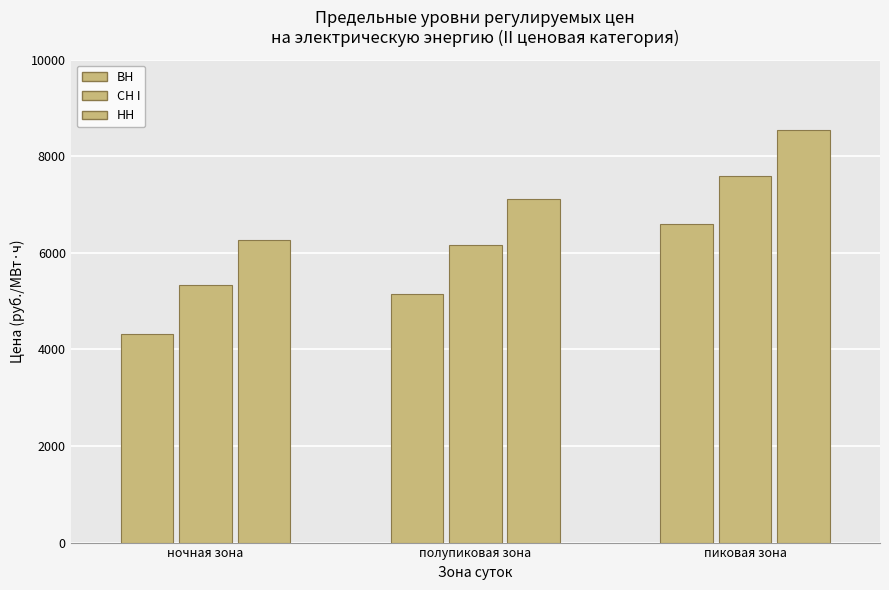

What is the label of the 1st bar from the right?

пиковая зона